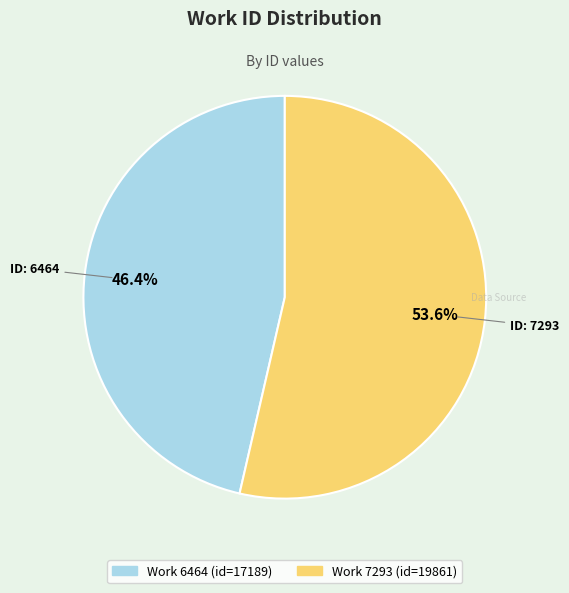

Does any single category account for the majority?

Yes